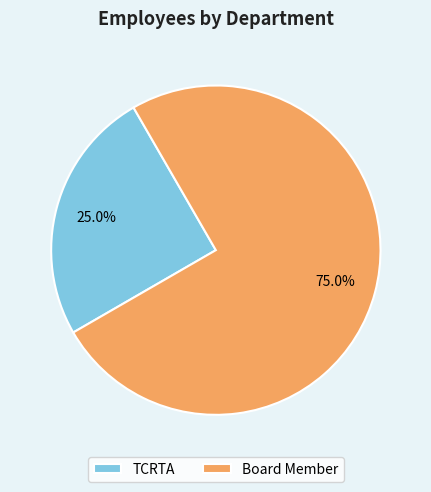

Which category accounts for the majority?

Board Member